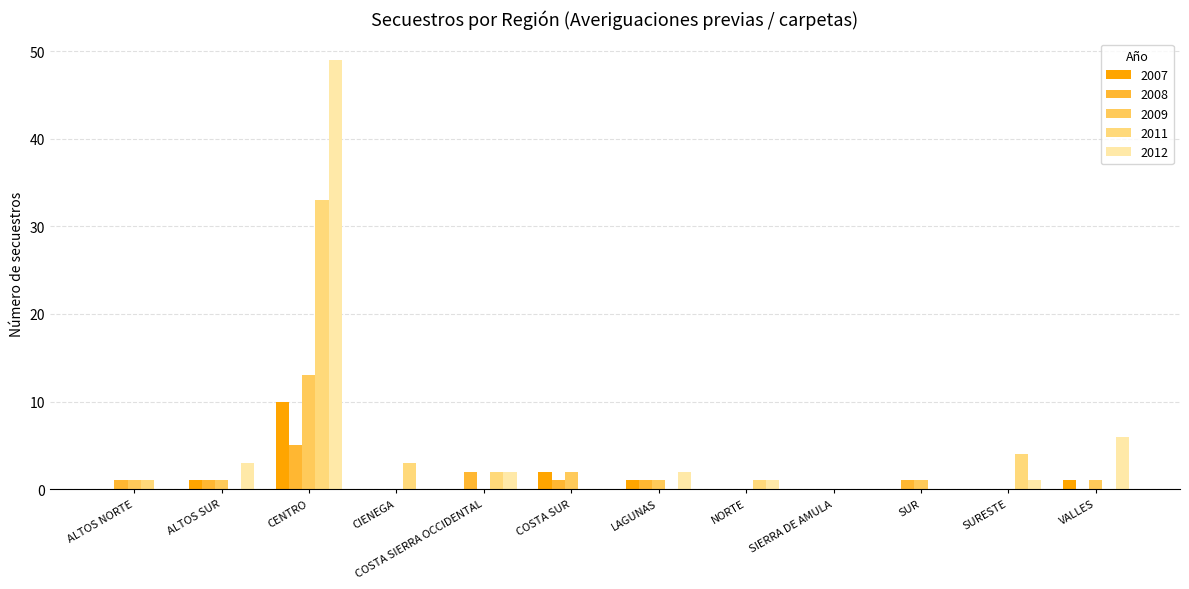

Does the chart contain stacked bars?

No